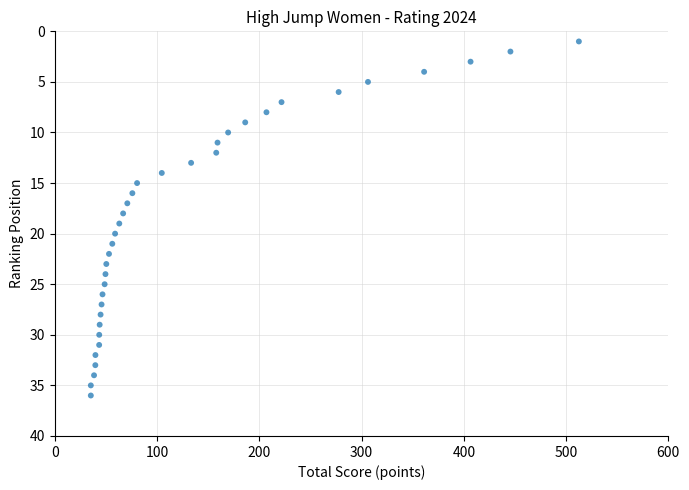

What is the range of Y values (max minus min)?

35